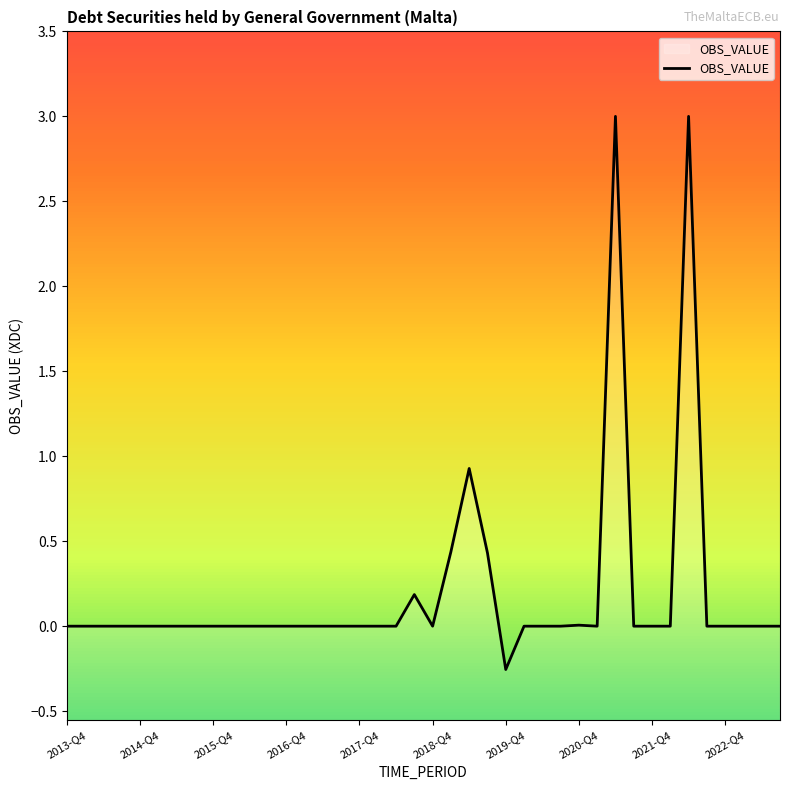

Reading left to right, transcribe all the data shown in this chart.

0.0	0.0	0.0	0.0	0.0	0.0	0.0	0.0	0.0	0.0	0.0	0.0	0.0	0.0	0.0	0.0	0.0	0.0	0.0	0.2	0.0	0.4	0.9	0.4	-0.3	0.0	0.0	0.0	0.0	0.0	3.0	0.0	0.0	0.0	3.0	0.0	0.0	0.0	0.0	0.0